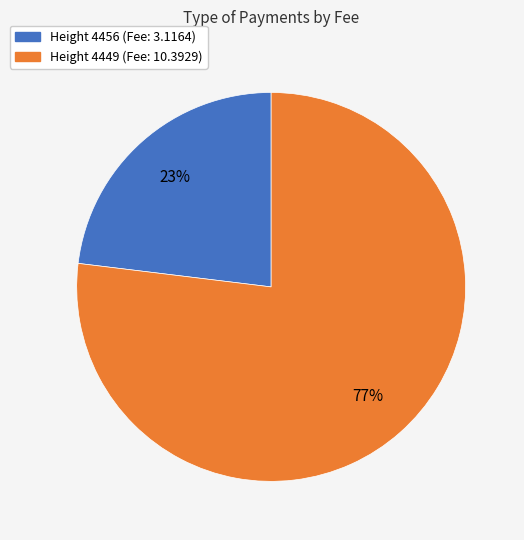

To the nearest percent, what is the average slice percentage?

50%